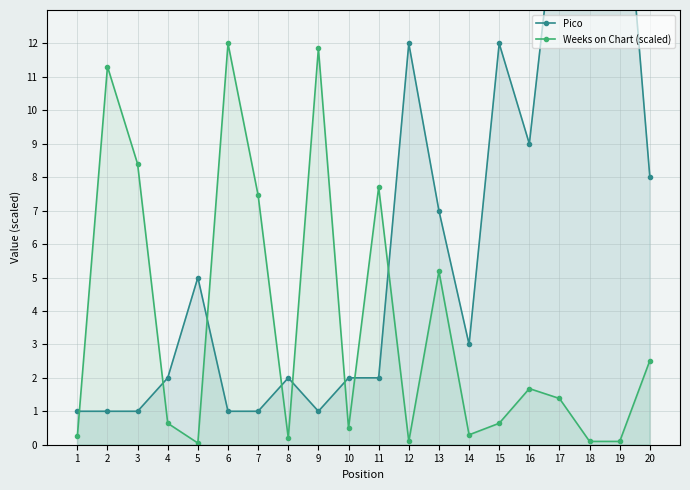

What is the difference between the highest and lowest values at 15?

11.4